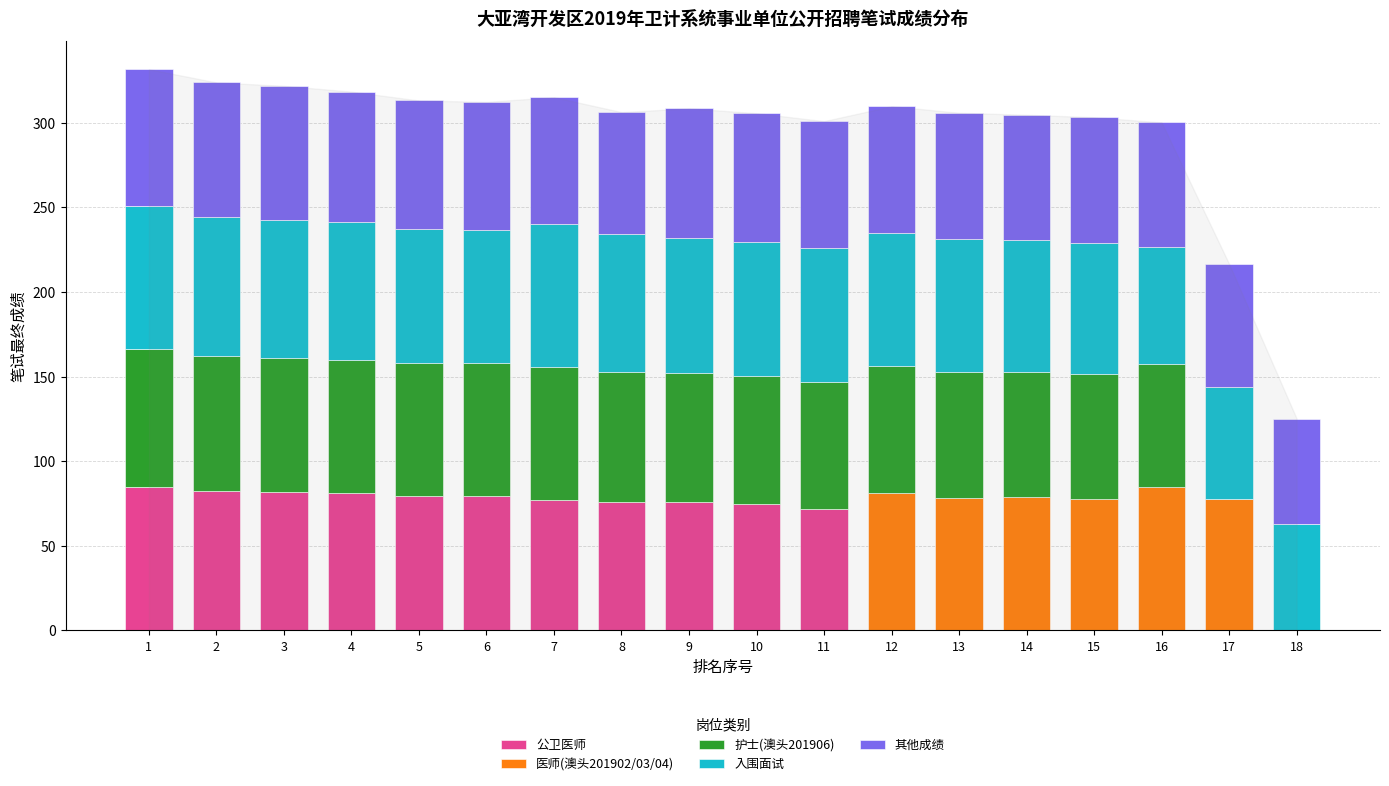

Does the chart contain stacked bars?

Yes